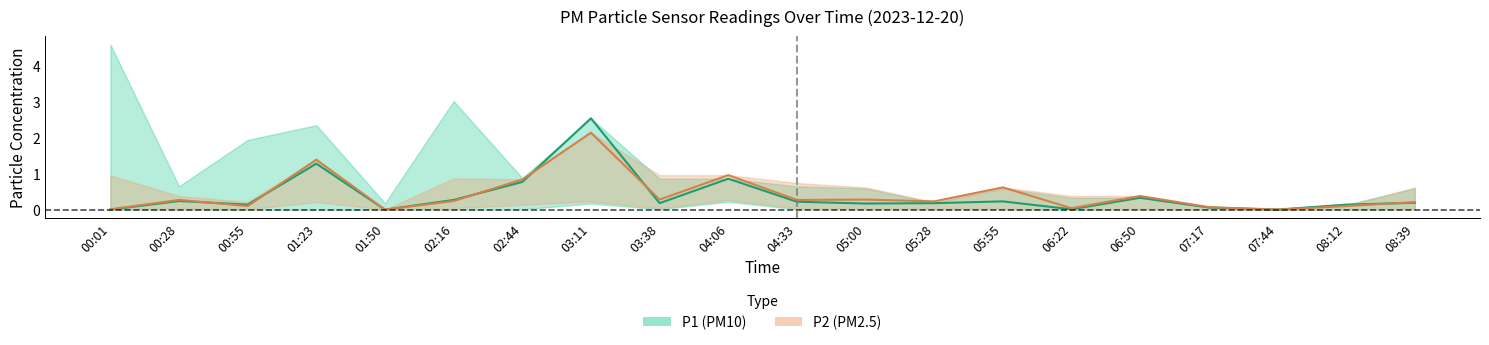

Reading left to right, extract all data points from this chart.

P1: 0.0	0.2	0.1	1.3	0.0	0.3	0.8	2.5	0.2	0.9	0.2	0.2	0.2	0.2	0.0	0.3	0.1	0.0	0.1	0.2
P2: 0.0	0.3	0.1	1.4	0.0	0.2	0.8	2.1	0.3	1.0	0.3	0.3	0.2	0.6	0.0	0.4	0.1	0.0	0.1	0.2